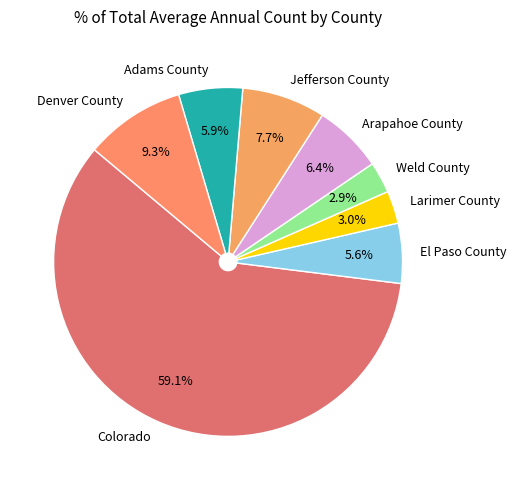

To the nearest percent, what is the difference between the Arapahoe County and Larimer County slice percentages?

3%